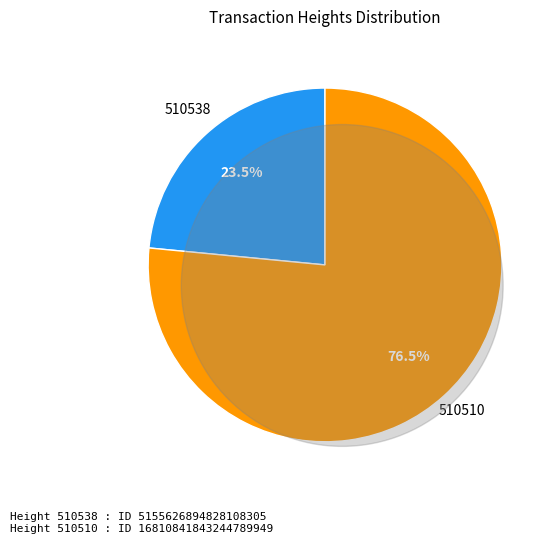

Is there a majority slice in this chart?

Yes